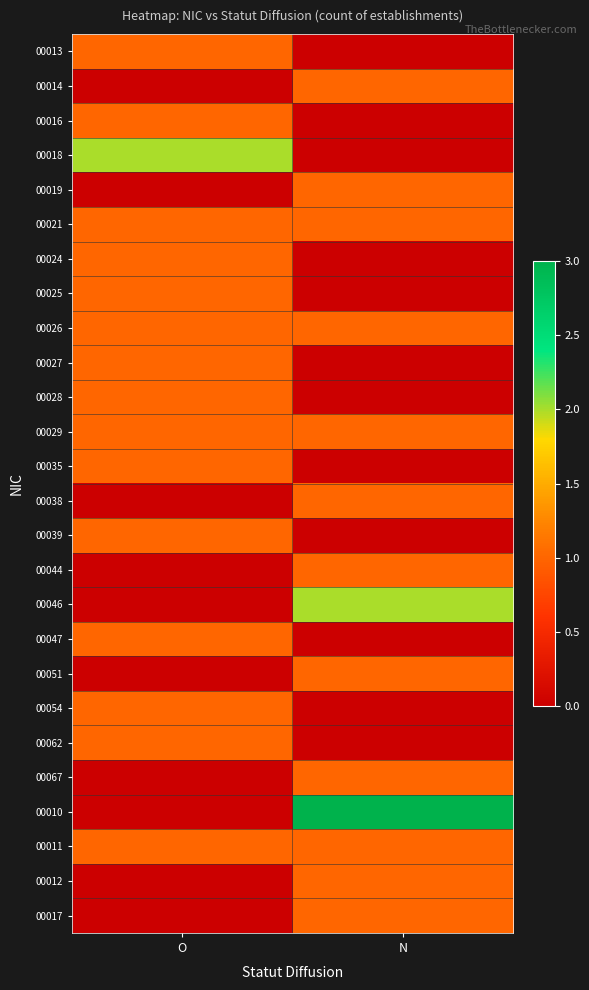

Reading left to right, list all the values displayed in this chart.

00013: O=1	N=0
00014: O=0	N=1
00016: O=1	N=0
00018: O=2	N=0
00019: O=0	N=1
00021: O=1	N=1
00024: O=1	N=0
00025: O=1	N=0
00026: O=1	N=1
00027: O=1	N=0
00028: O=1	N=0
00029: O=1	N=1
00035: O=1	N=0
00038: O=0	N=1
00039: O=1	N=0
00044: O=0	N=1
00046: O=0	N=2
00047: O=1	N=0
00051: O=0	N=1
00054: O=1	N=0
00062: O=1	N=0
00067: O=0	N=1
00010: O=0	N=3
00011: O=1	N=1
00012: O=0	N=1
00017: O=0	N=1